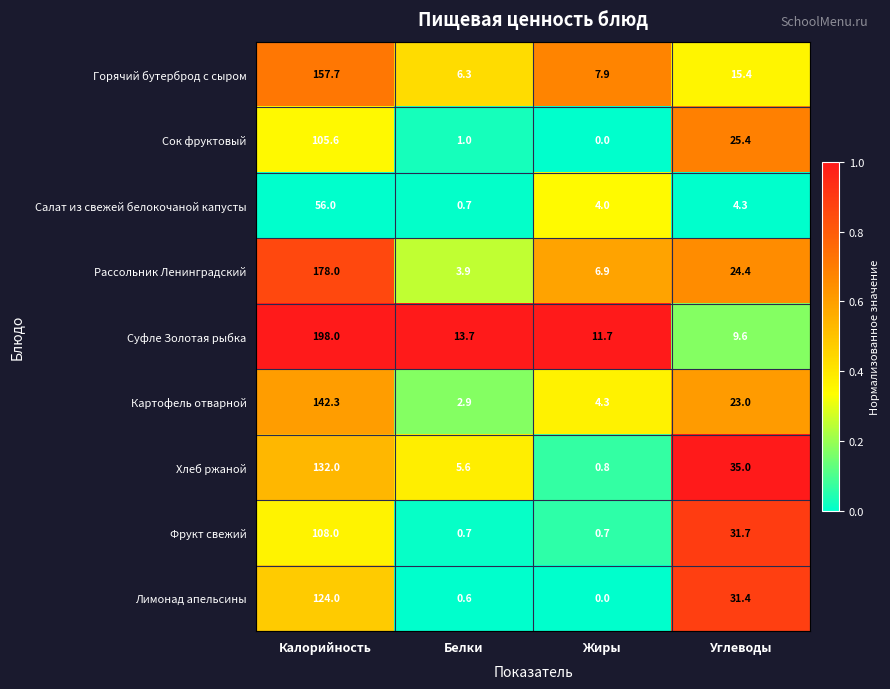

Is it true that Салат из свежей белокочаной капусты equals 0.7 at Белки?

True